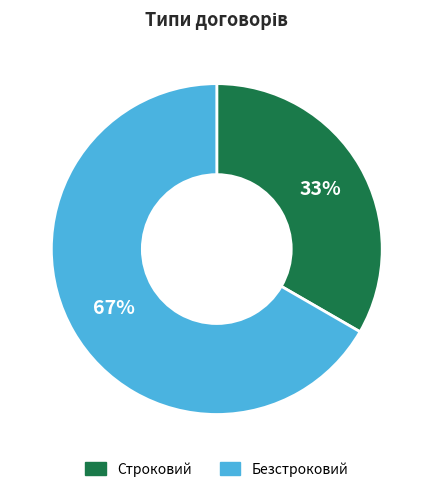

The Безстроковий slice represents 67% of the pie. True or false?

True